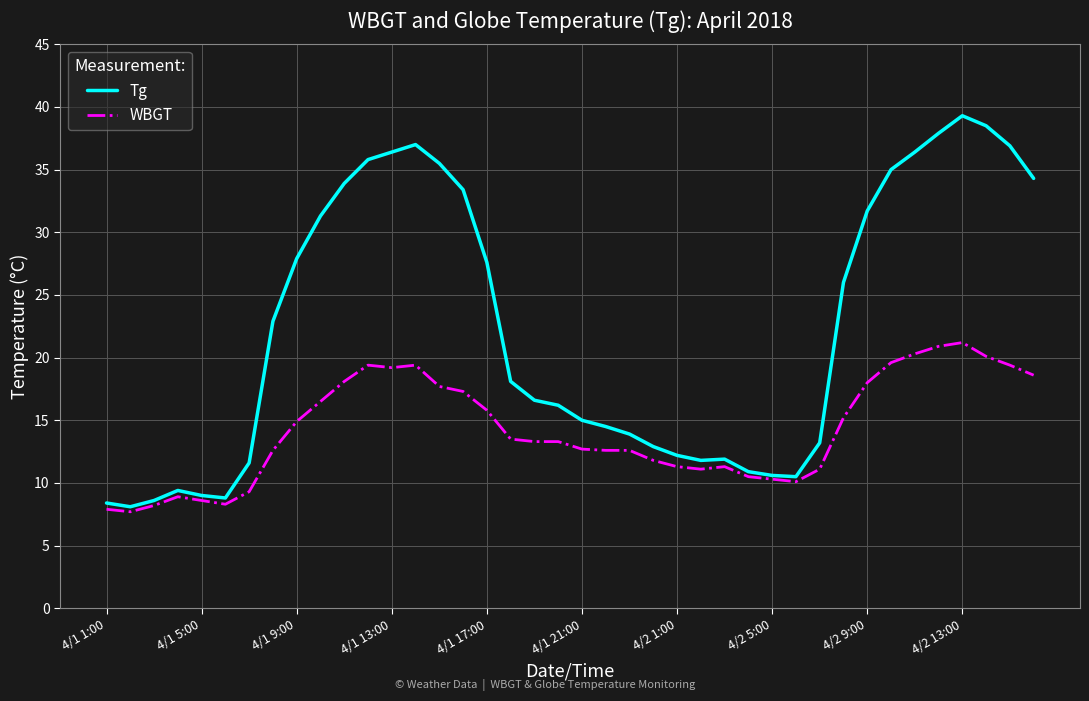

Which series has the largest total across all categories?

Tg